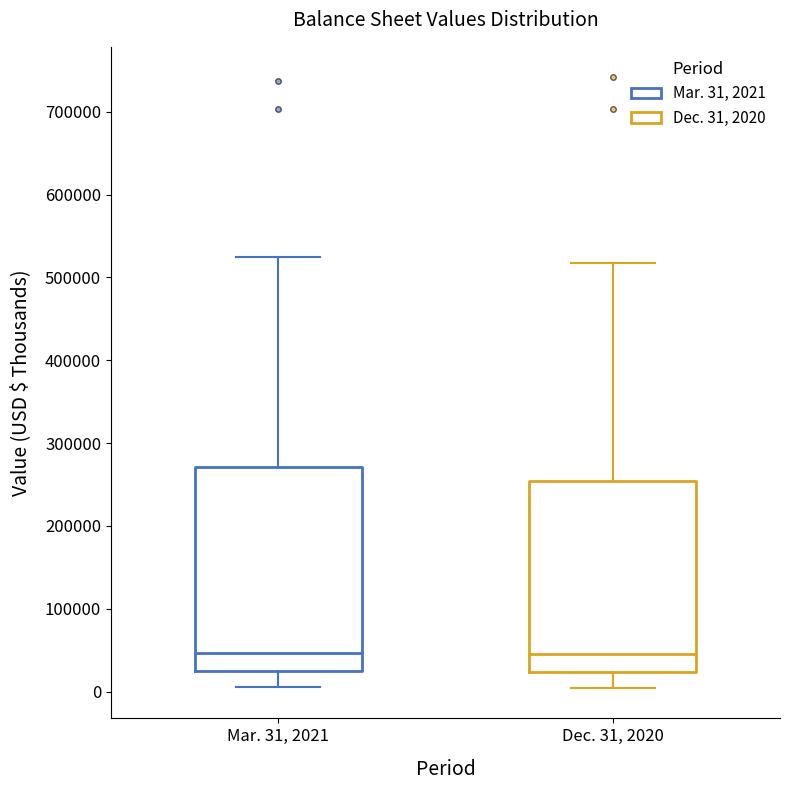

Reading left to right, transcribe this box plot: for each box, give where its median line is, the range the box spans, and where its two whiskers end, as read against the y-axis. The values are not printed on the chart, so give them approximately, as read against the axis.

Mar. 31, 2021: median 50000, box 20000 to 270000, whiskers 10000 to 520000
Dec. 31, 2020: median 50000, box 20000 to 250000, whiskers 0 to 520000